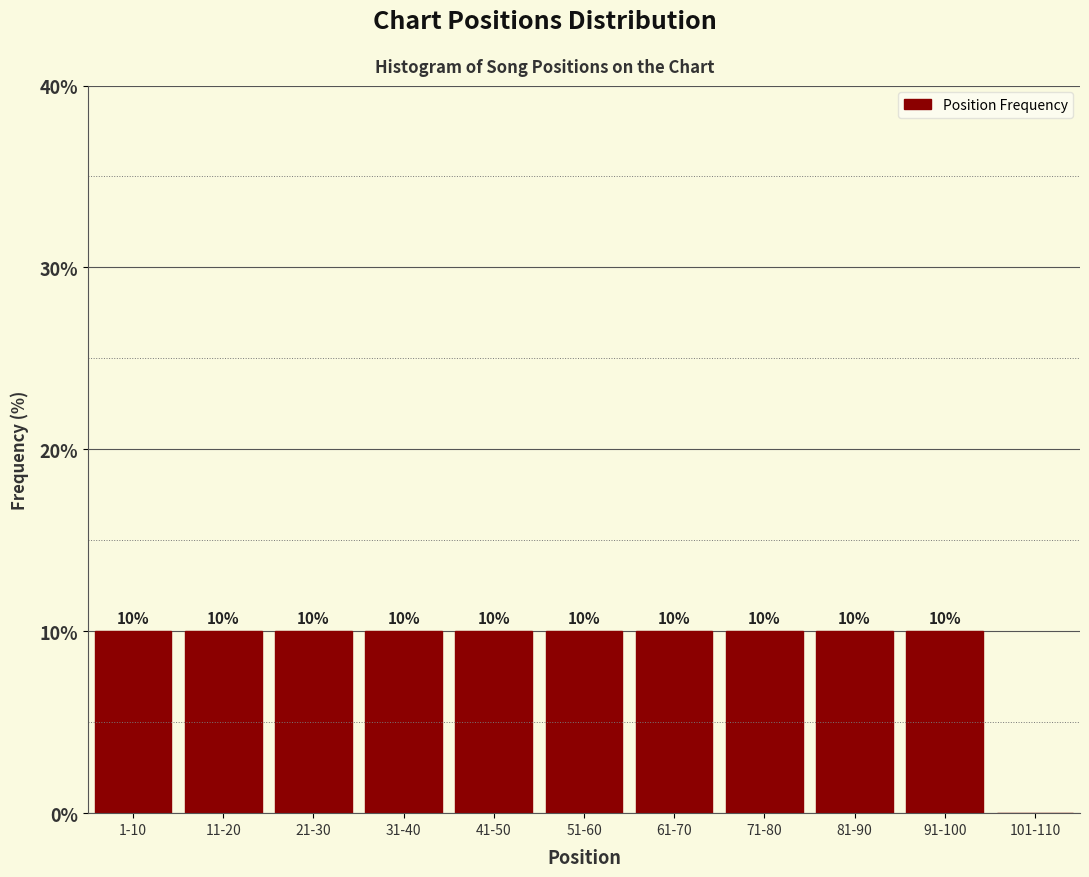

Reading left to right, list all the values displayed in this chart.

1-10=10	11-20=10	21-30=10	31-40=10	41-50=10	51-60=10	61-70=10	71-80=10	81-90=10	91-100=10	101-110=0